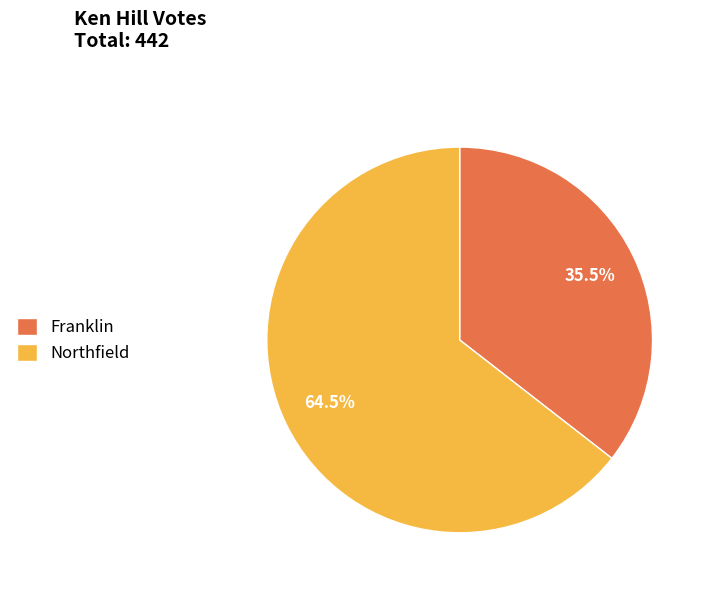

Does any single category account for the majority?

Yes